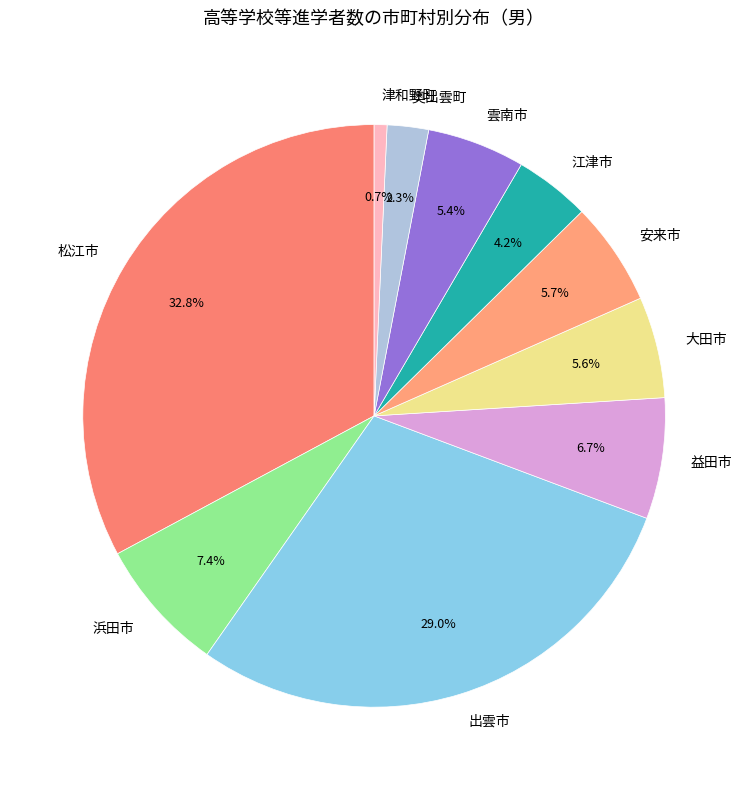

What is the ratio of the value at 松江市 to the value at 雲南市?

6.1